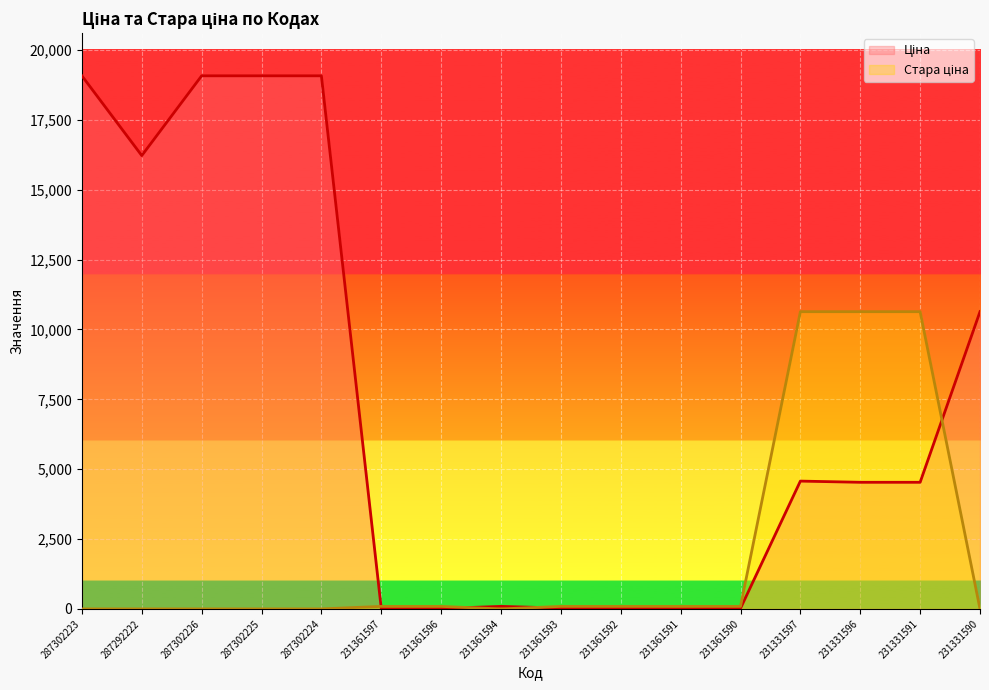

True or false: Стара ціна has a value of 35.5 at 231361597.

False